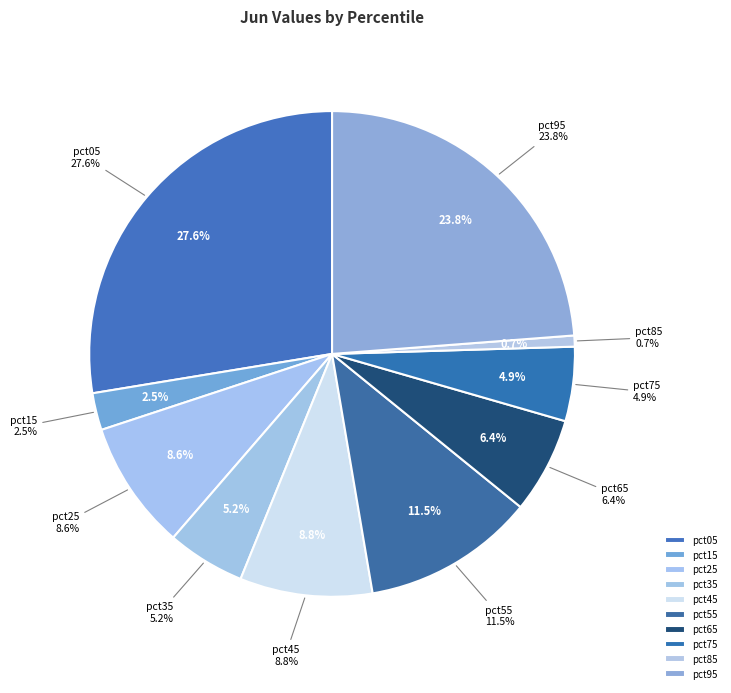

To the nearest percent, what is the difference between the largest and smallest slice percentages?

27%